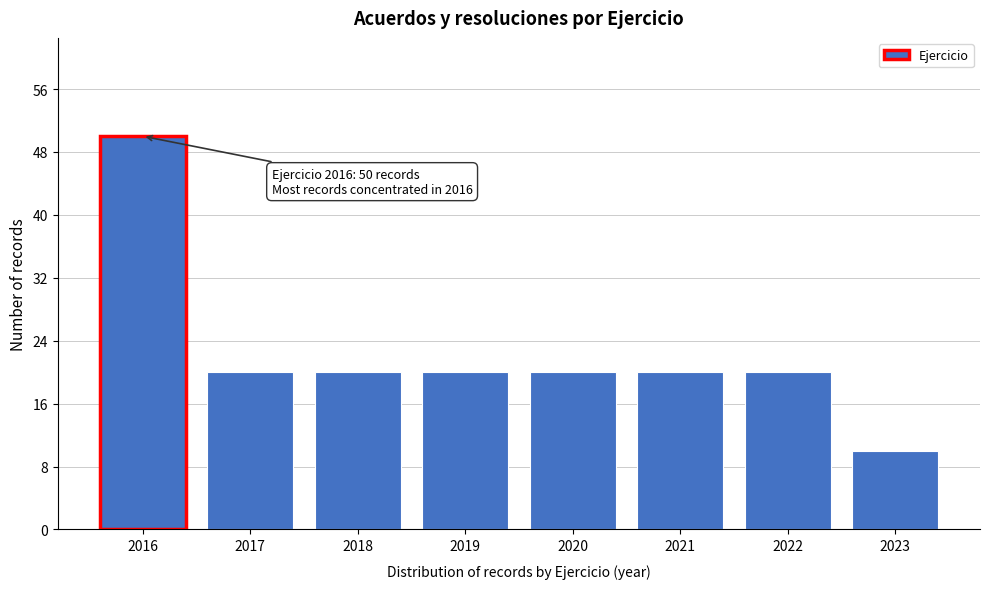

Reading right to left, list all the values displayed in this chart.

2023=10	2022=20	2021=20	2020=20	2019=20	2018=20	2017=20	2016=50